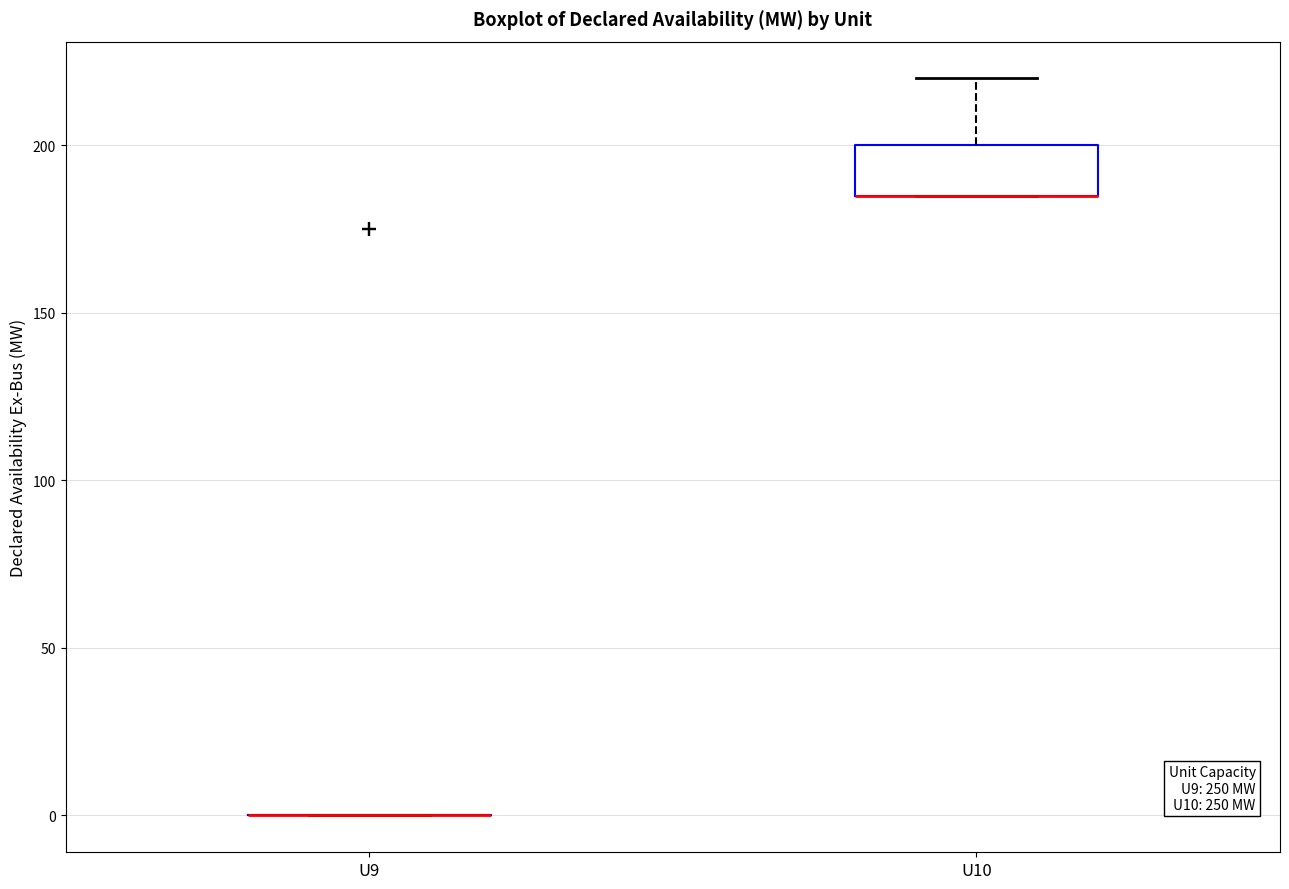

Reading left to right, transcribe this box plot: for each box, give where its median line is, the range the box spans, and where its two whiskers end, as read against the y-axis. The values are not printed on the chart, so give them approximately, as read against the axis.

U9: box collapsed to a line at 0, whiskers 0 to 0
U10: median 185 (drawn on the box's lower edge), box 185 to 200, whiskers 185 to 220